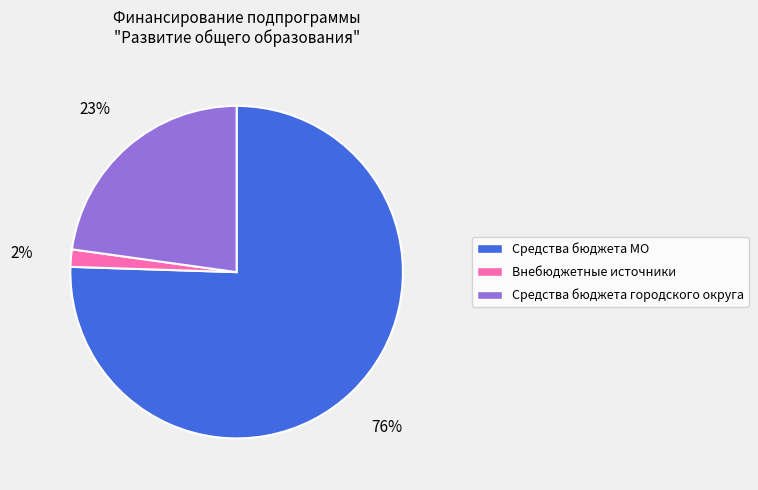

How many slices are in this pie chart?

3